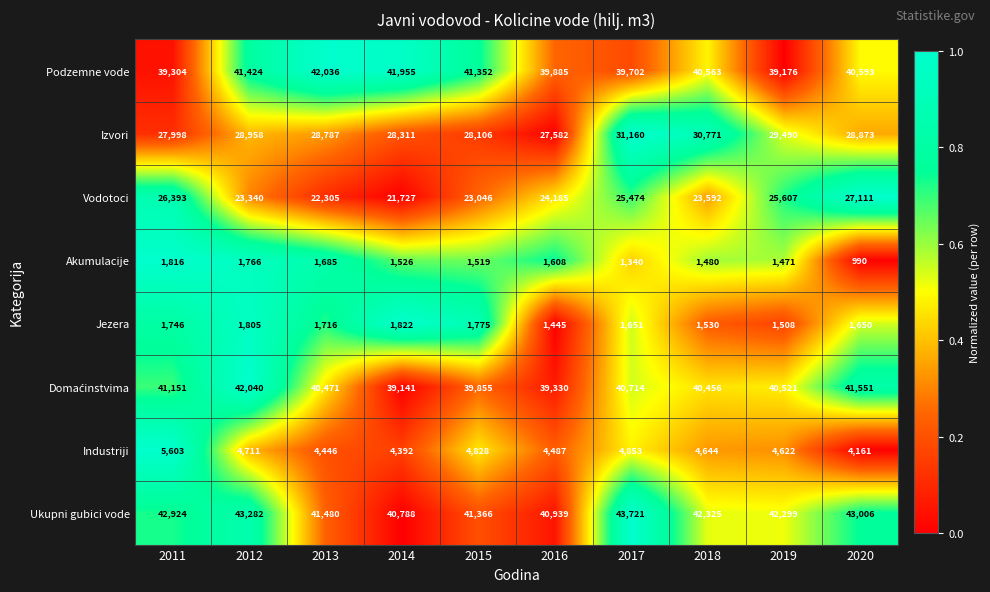

What is the difference between the maximum and minimum values in the Podzemne vode series?

2860